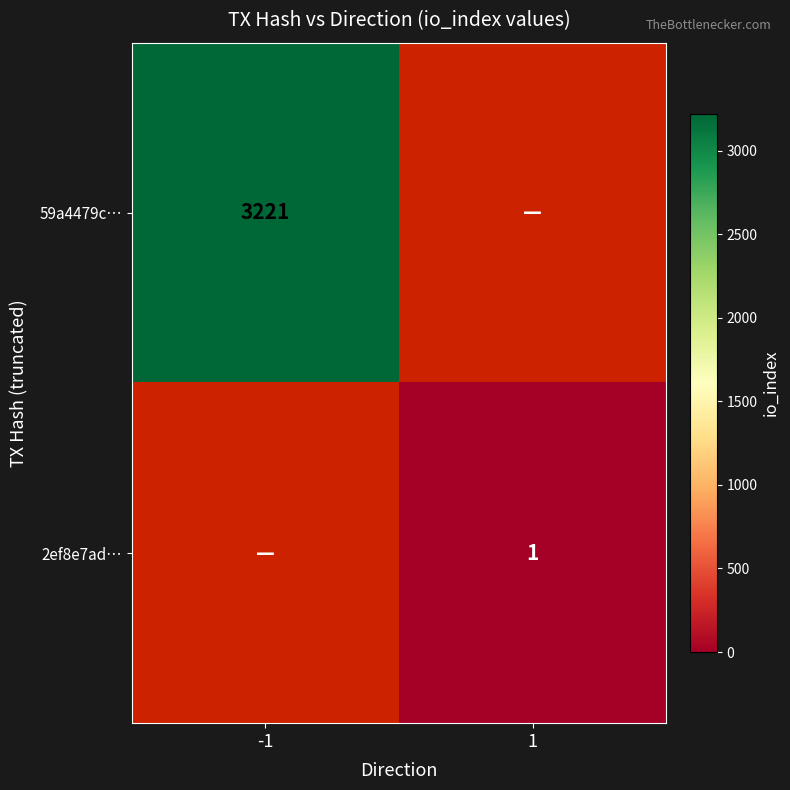

Which category has the lowest value across all series?

1